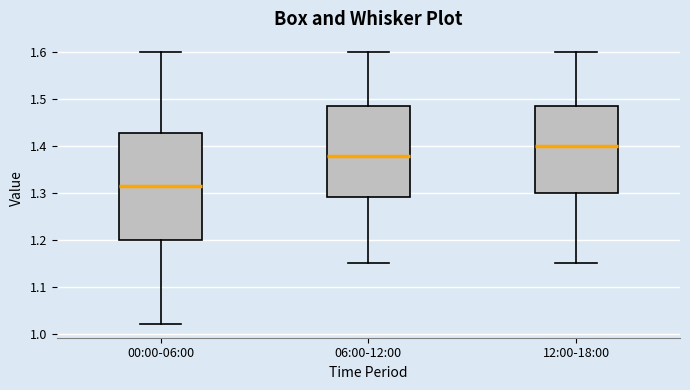

Where does the lower whisker of the box for 06:00-12:00 end on the y-axis? The values are not printed on the chart, so give them approximately, as read against the axis.

1.15